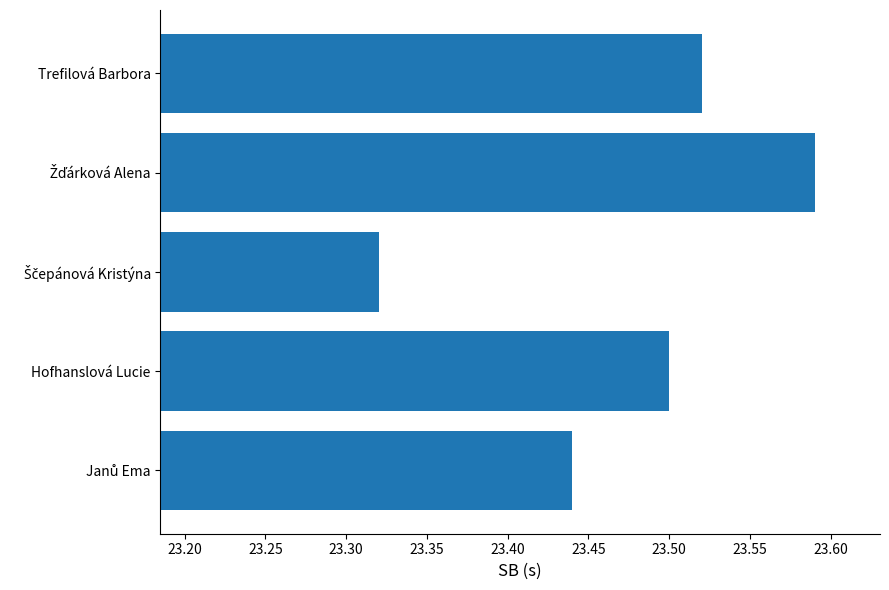

What is the sum of all values?

117.4